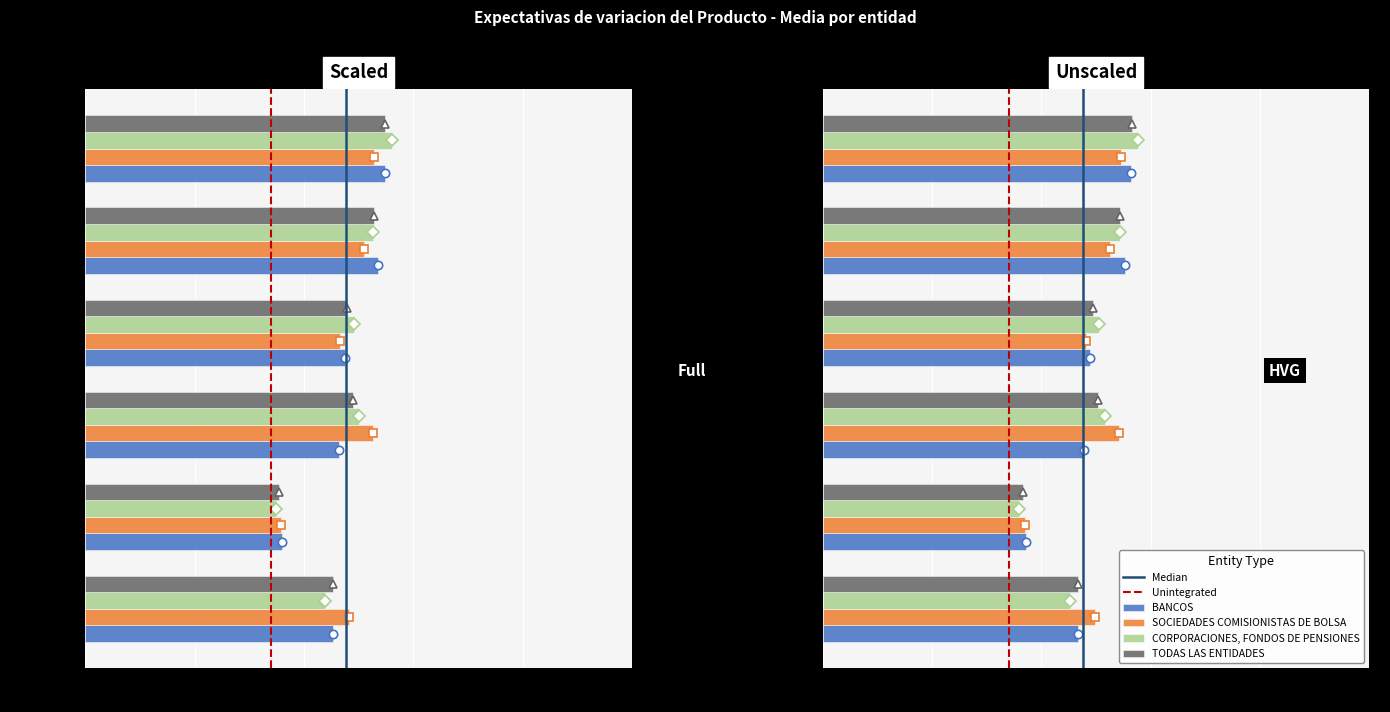

Is it true that BANCOS equals 0.0 at trim-IV 2025?

True